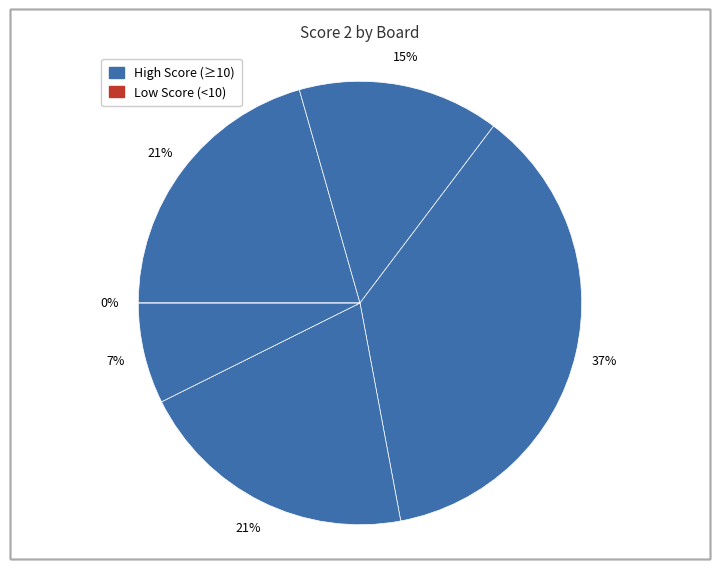

Which slice is the smallest?

Board 6